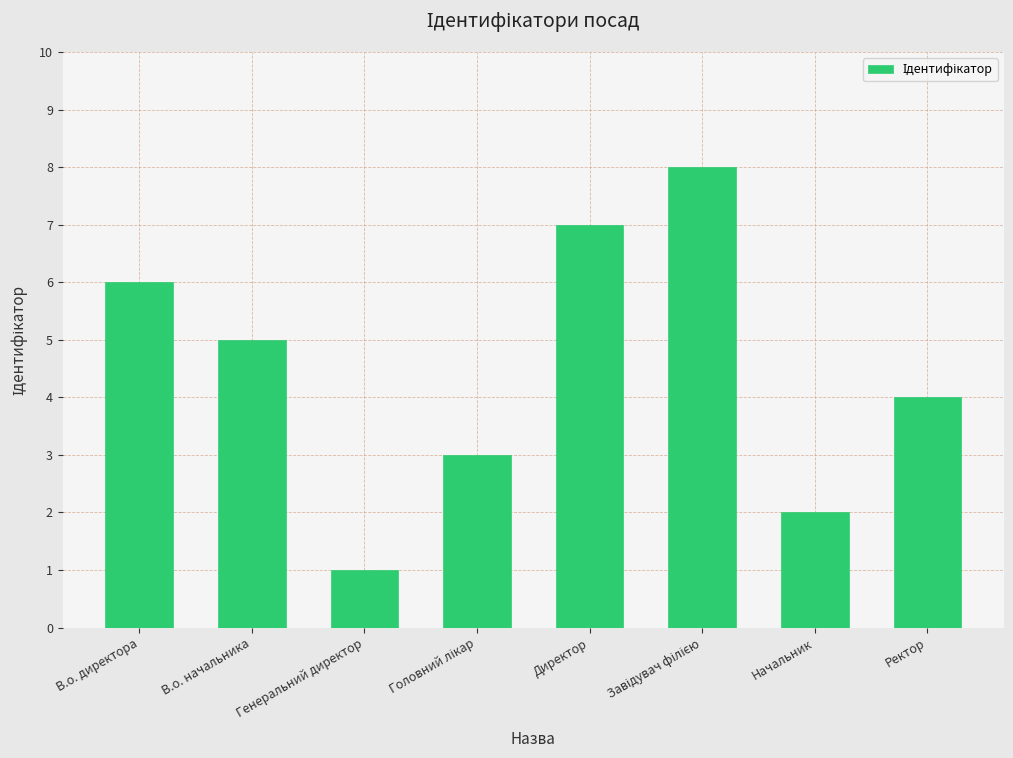

Reading left to right, what are all the values shown in this chart?

6	5	1	3	7	8	2	4